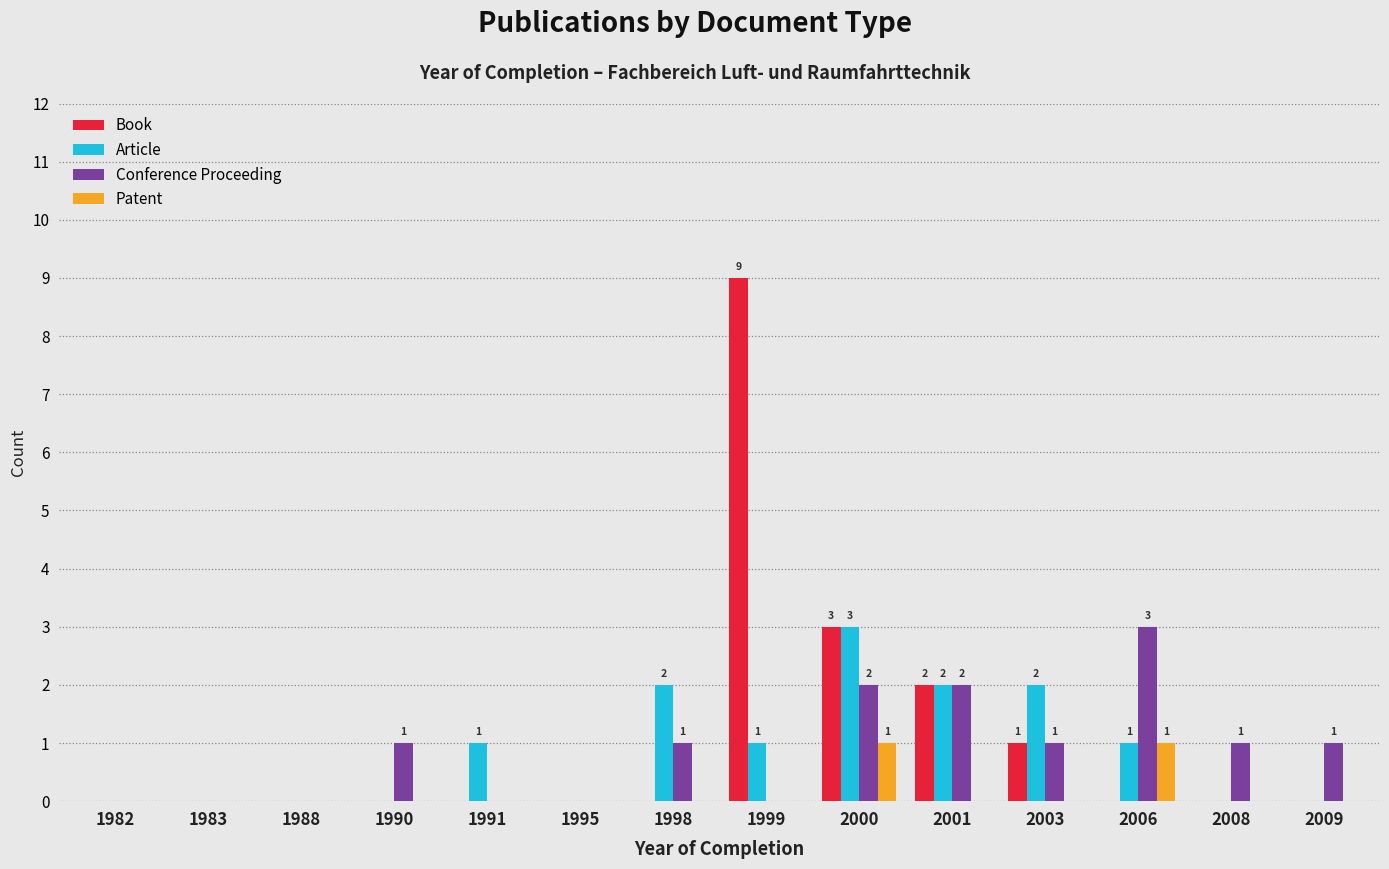

At which label is Book closest to 4?

2000